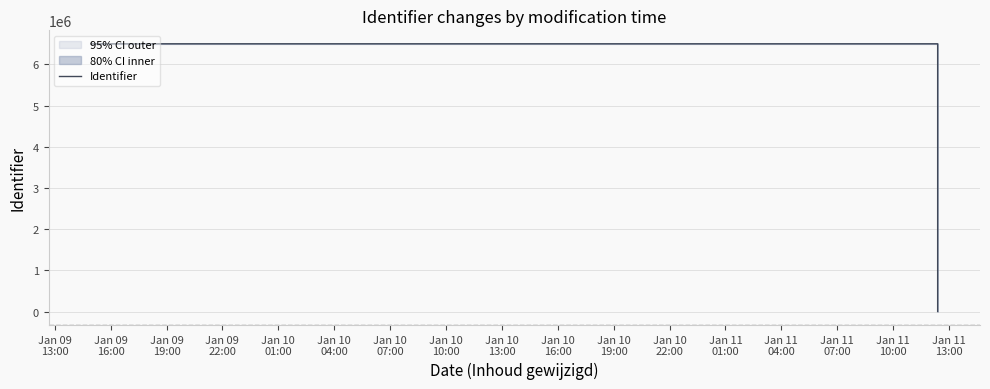

True or false: the data shows 2166297 at Jan 09
13:00.

False